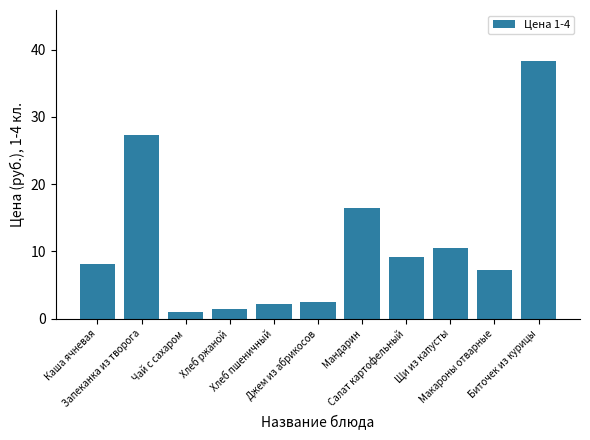

How many values are below 8?

5